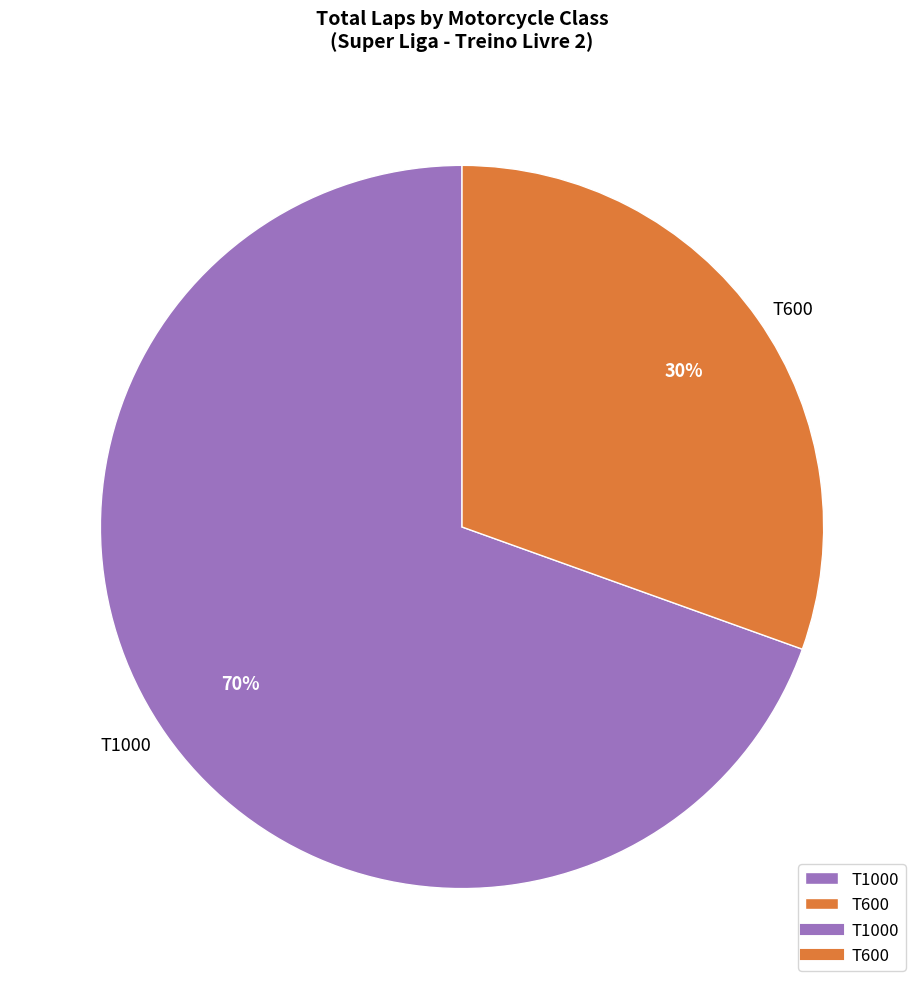

To the nearest percent, what is the average slice percentage?

50%